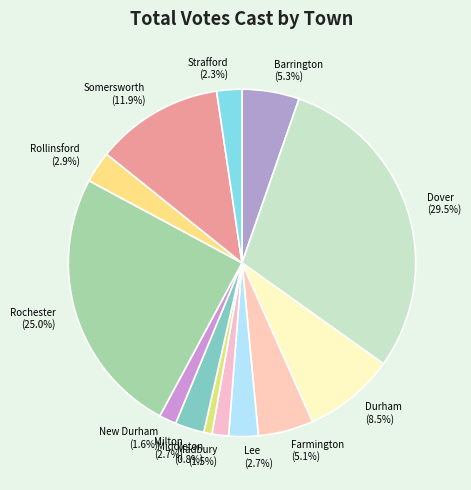

True or false: Middleton accounts for 1% of the total.

True